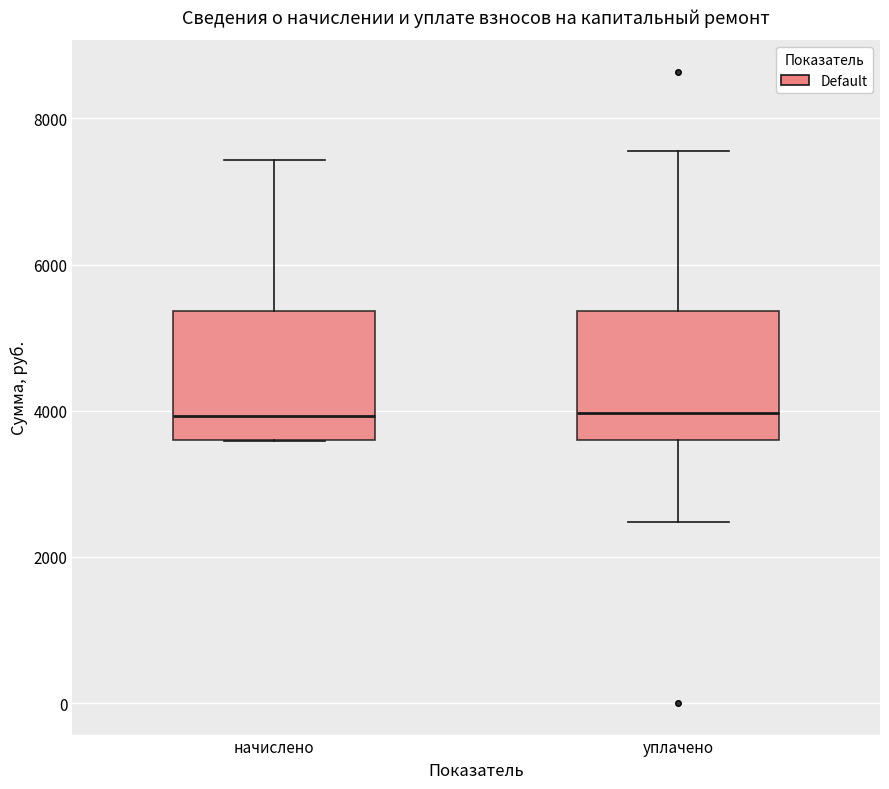

Reading left to right, read every box against the y-axis: the position of its median line, the range the box covers, and the ends of its whiskers. The values are not printed on the chart, so give them approximately, as read against the axis.

начислено: median 4000, box 3600 to 5400, whiskers 3600 to 7400
уплачено: median 4000, box 3600 to 5400, whiskers 2400 to 7600